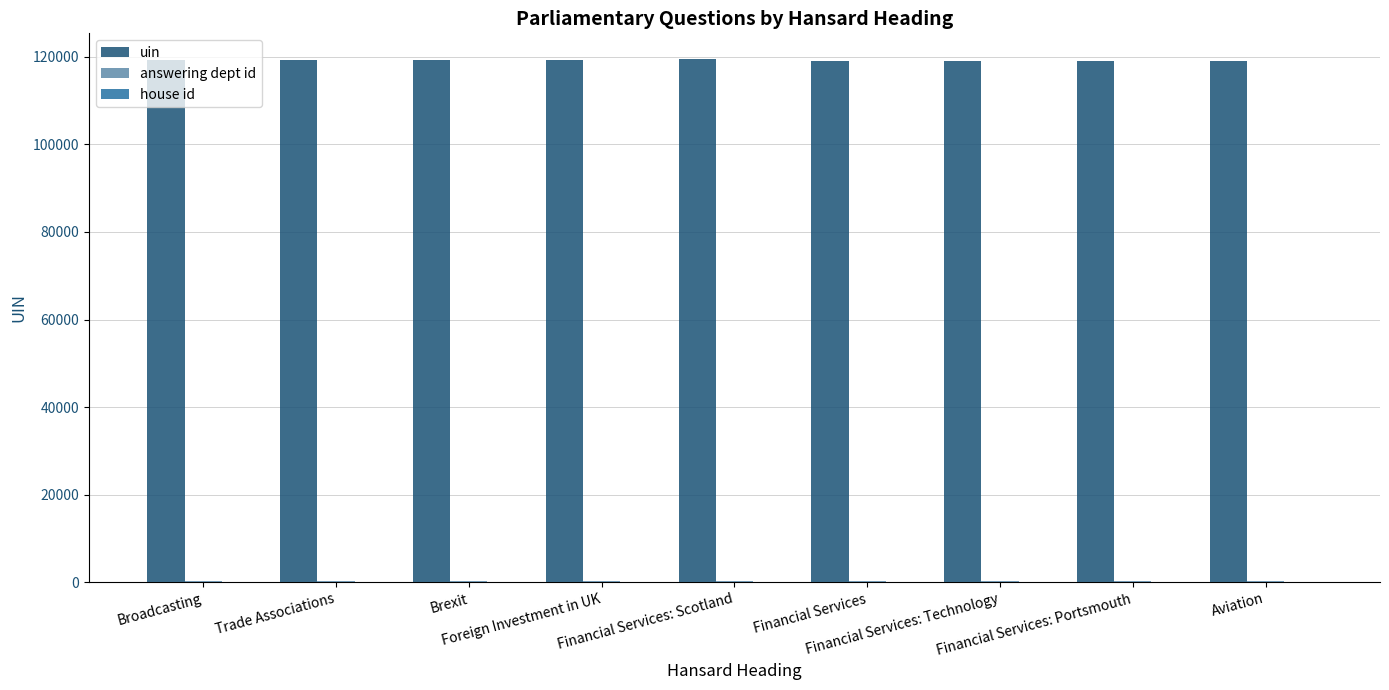

Does the chart contain stacked bars?

No